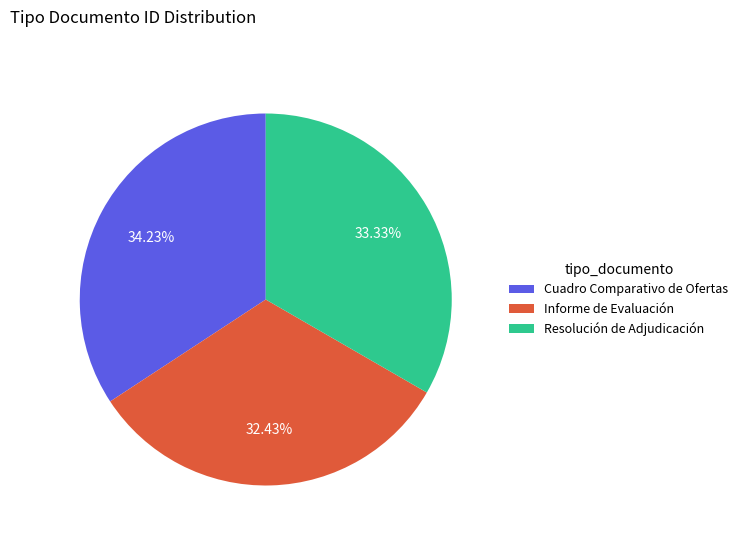

What is the largest slice in the pie chart?

Cuadro Comparativo de Ofertas